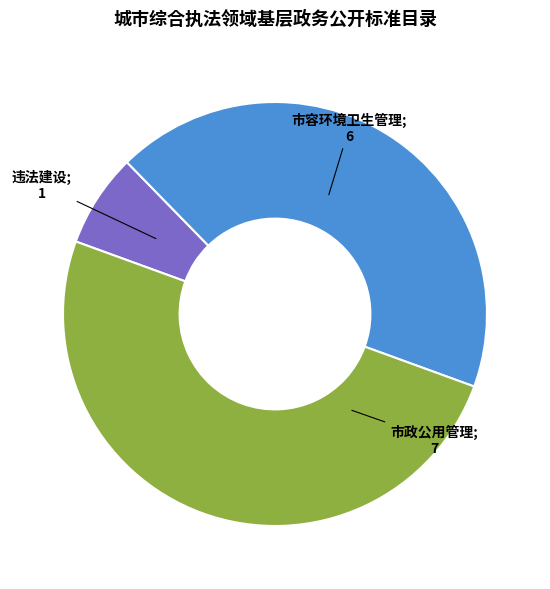

How many segments does this pie chart have?

3